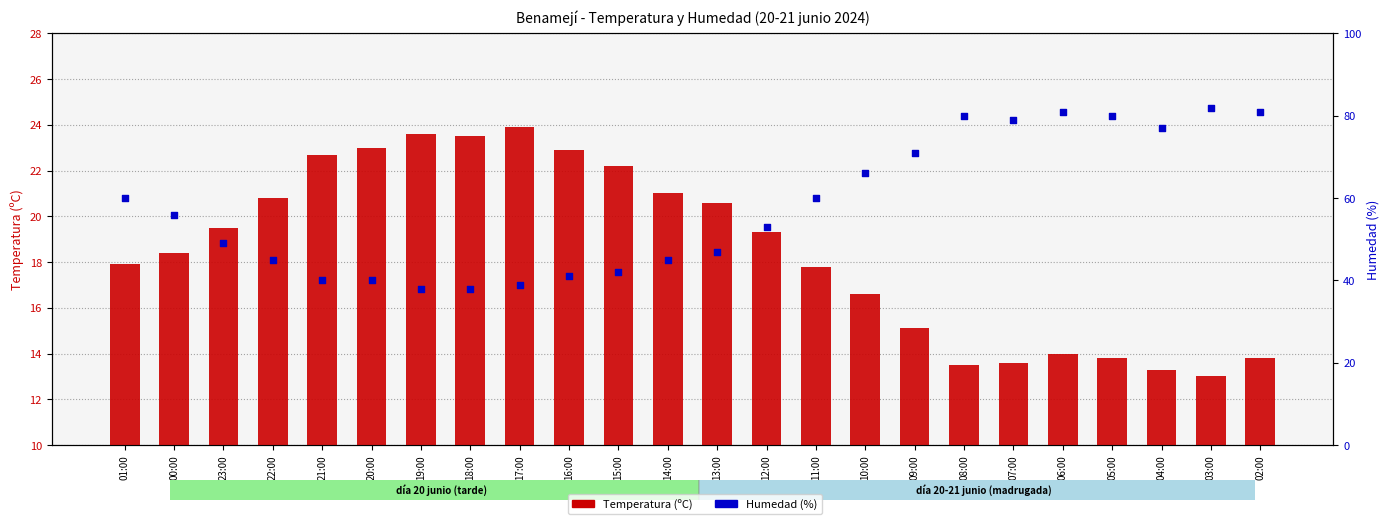

Which series reaches the minimum Y coordinate?

Temperatura (ºC)